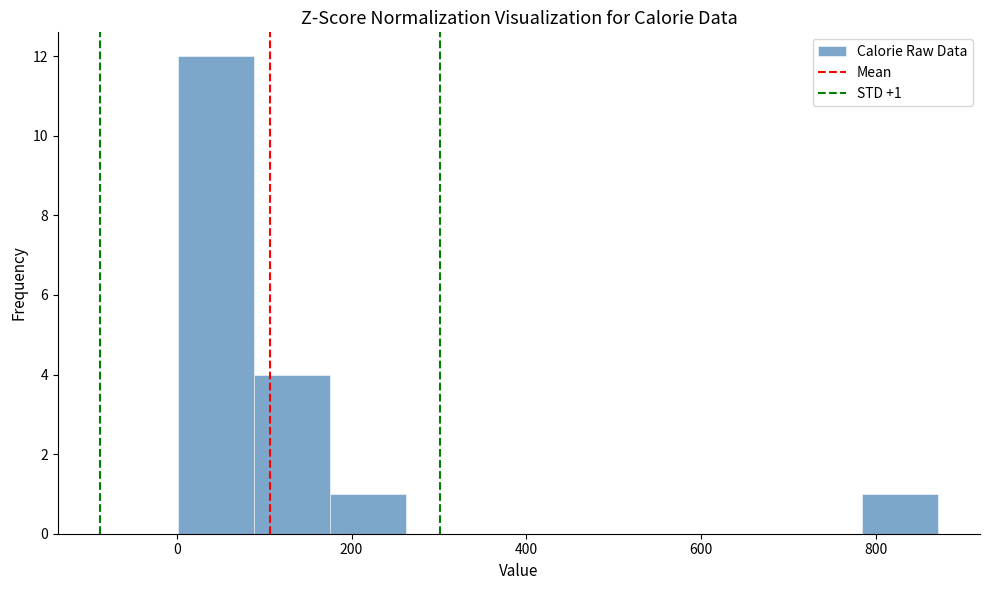

Over which range of the x-axis is the bar tallest?

0 to 80